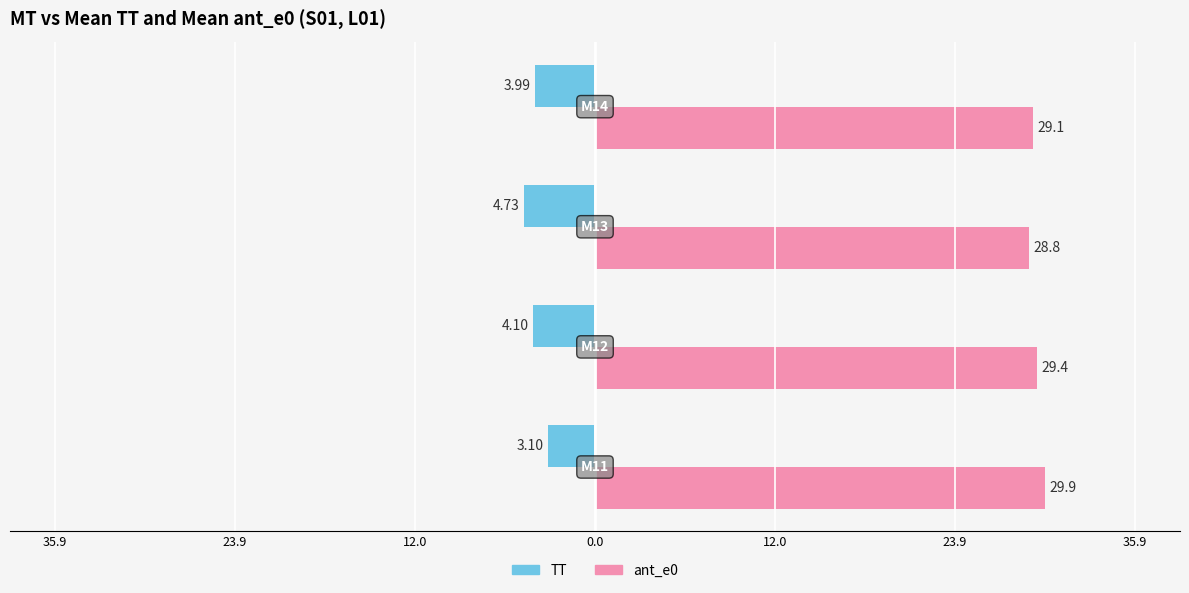

What are all the series names shown in the legend?

TT, ant_e0